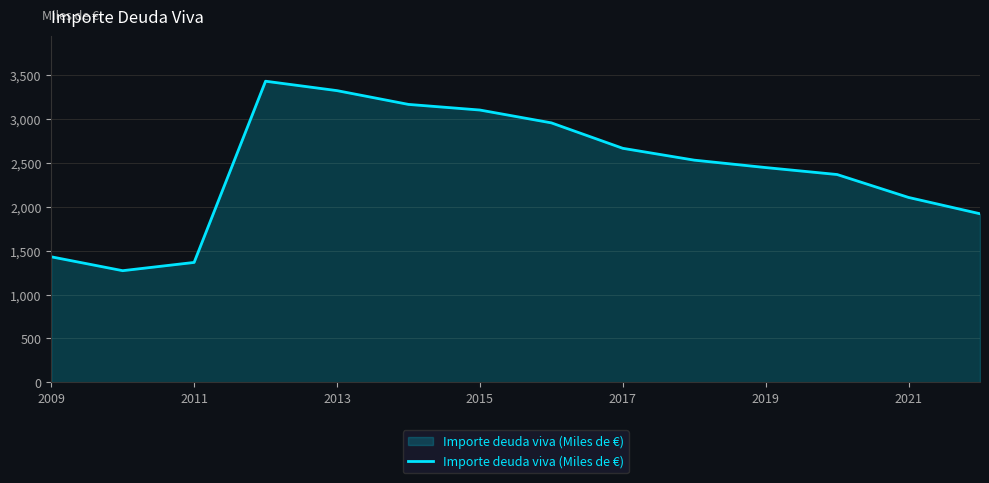

What is the sum of all values?

34074.7